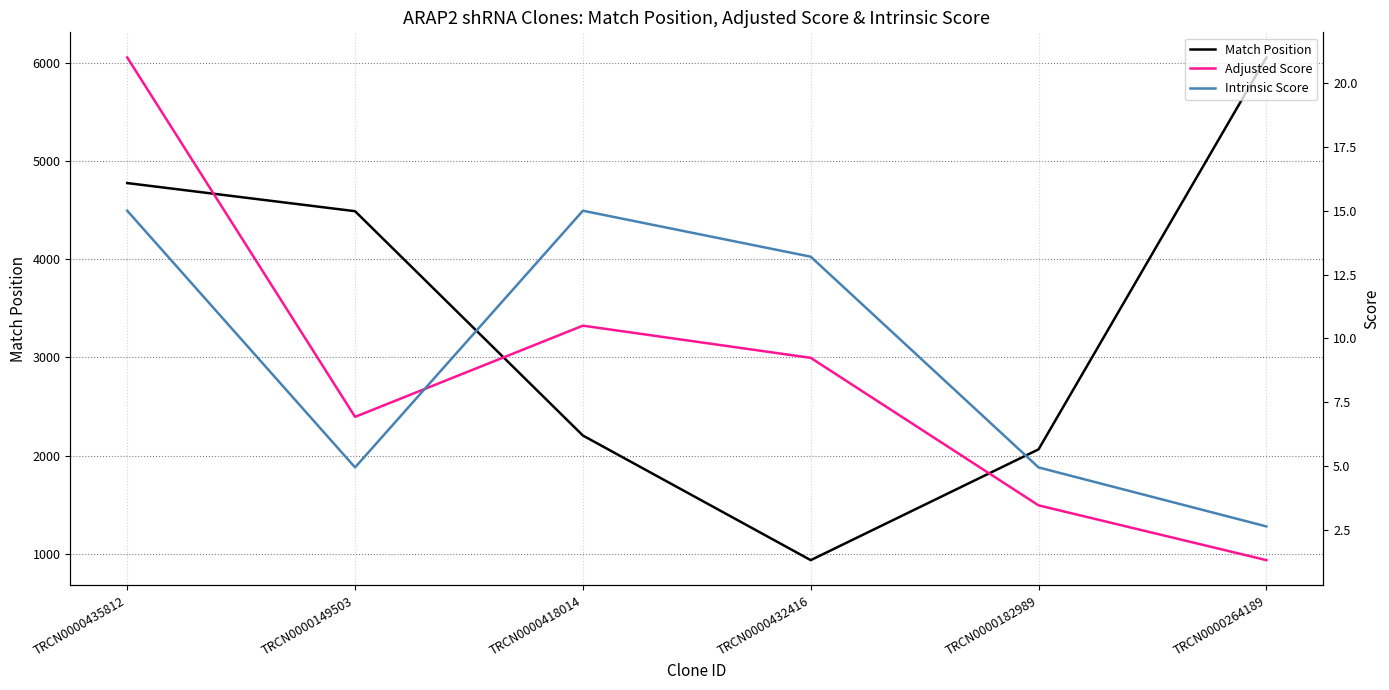

How many data points in Match Position are less than 4492?

3